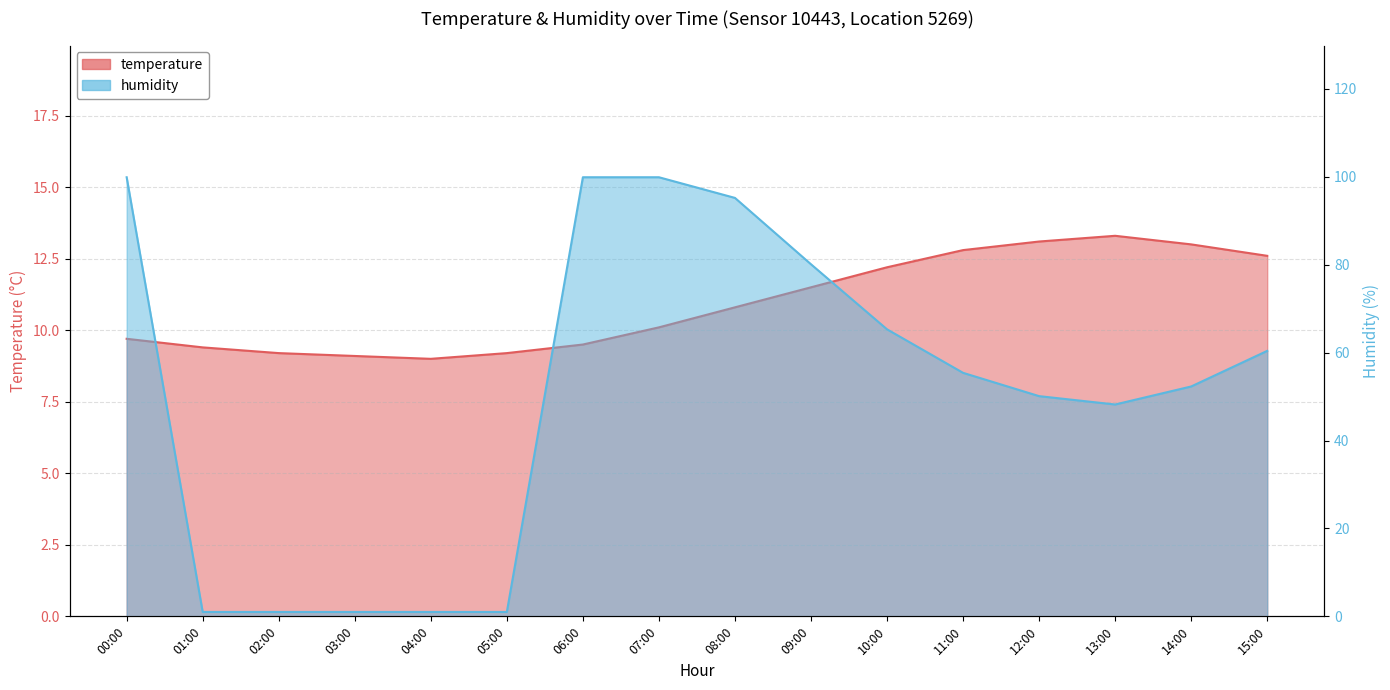

Is it true that temperature equals 12.6 at 15:00?

True